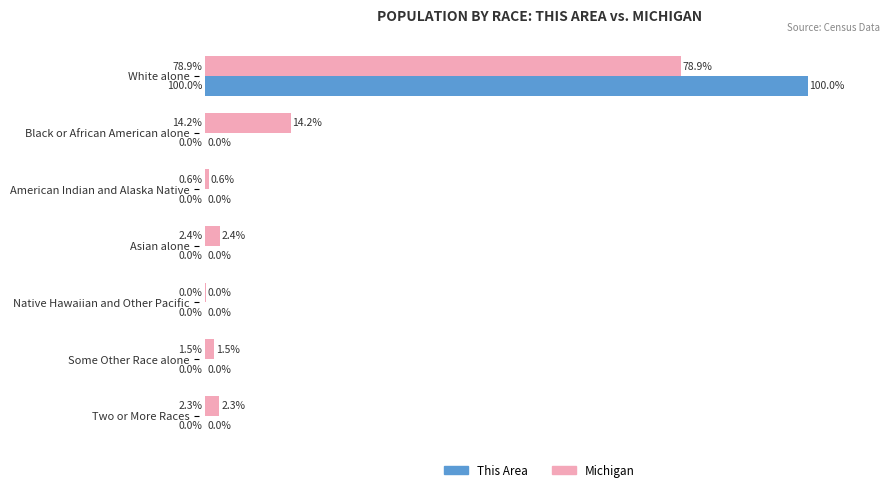

Which category has the highest value in the Michigan series?

White alone